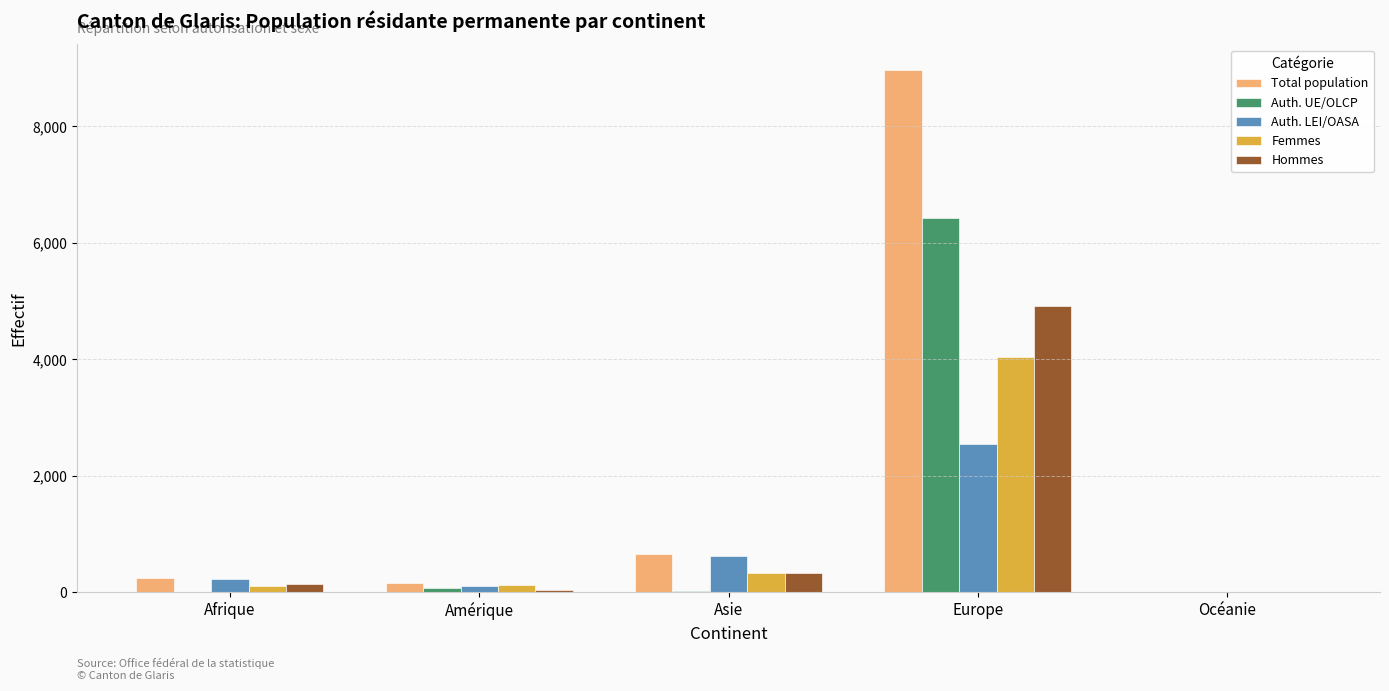

Is it true that Total population equals 5292 at Europe?

False